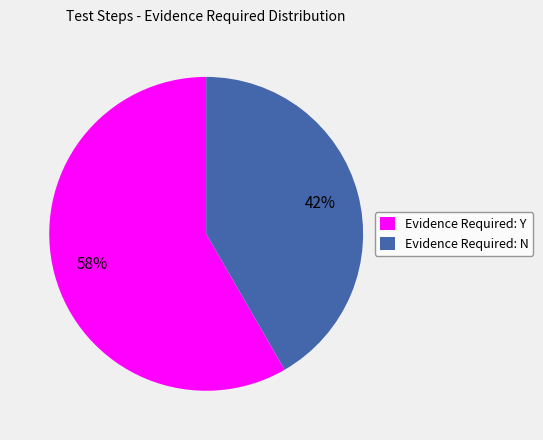

Between Evidence Required: Y and Evidence Required: N, which is larger?

Evidence Required: Y